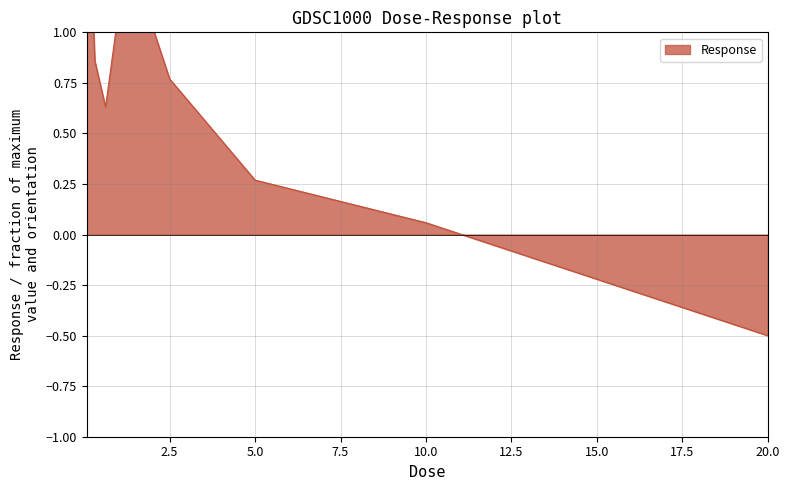

How many data points are less than 0?

1